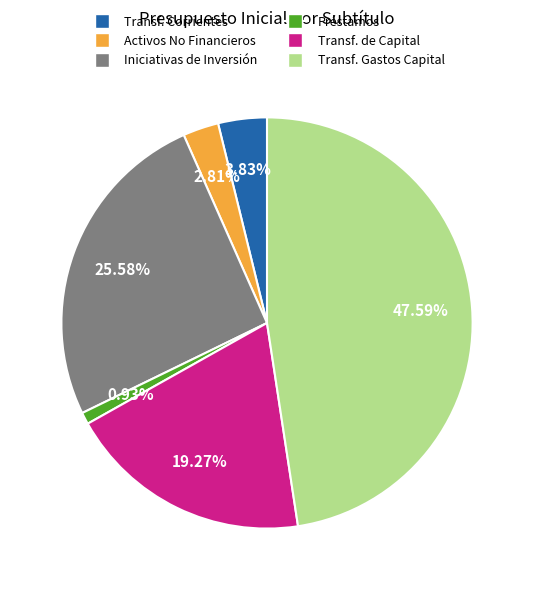

Count the number of slices in the pie.

6